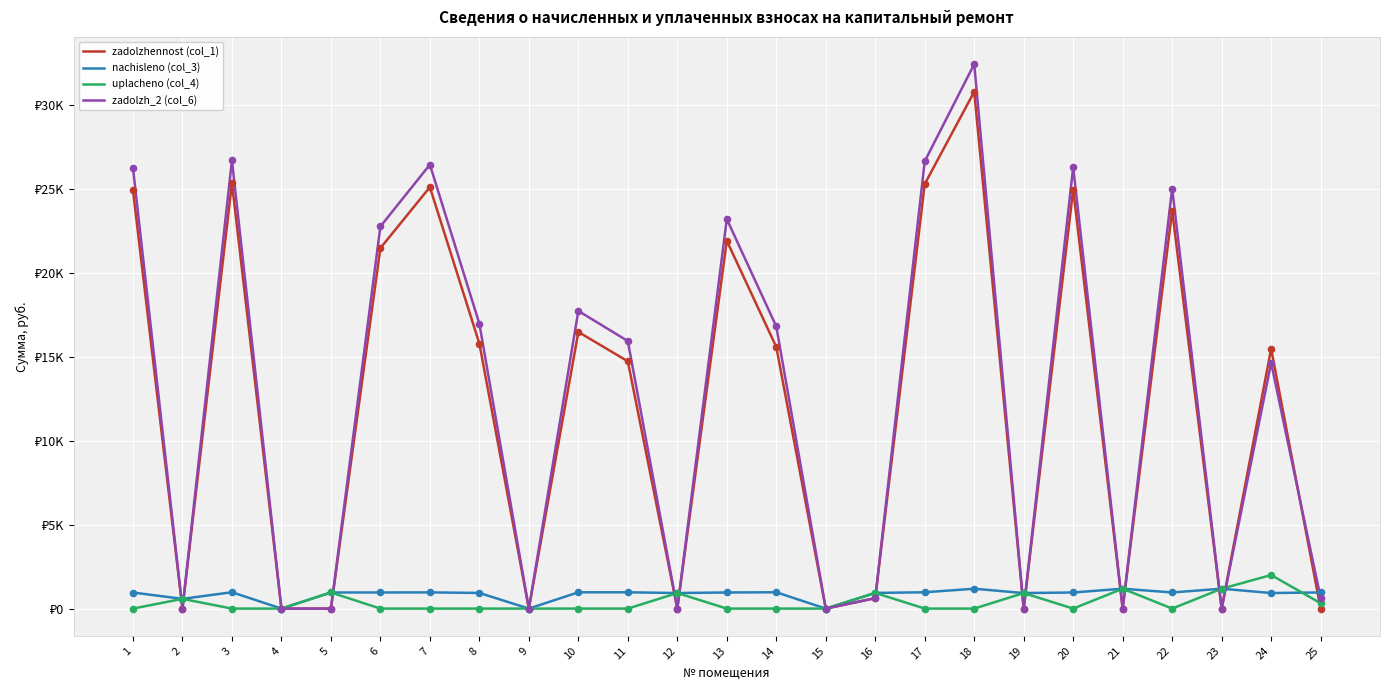

Is this an area chart (filled region under the line)?

No